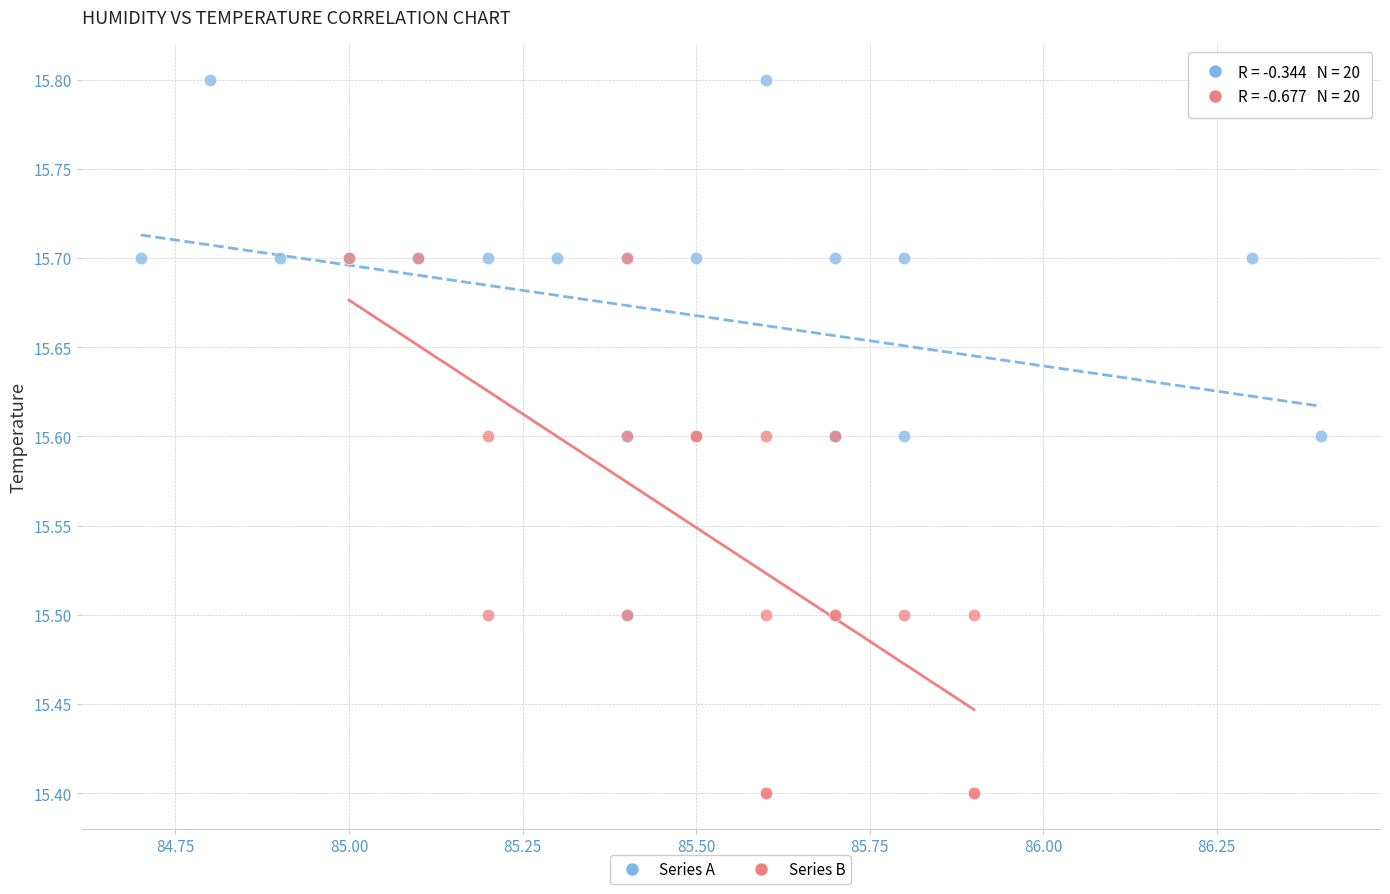

Which series reaches the maximum Y coordinate?

Series A